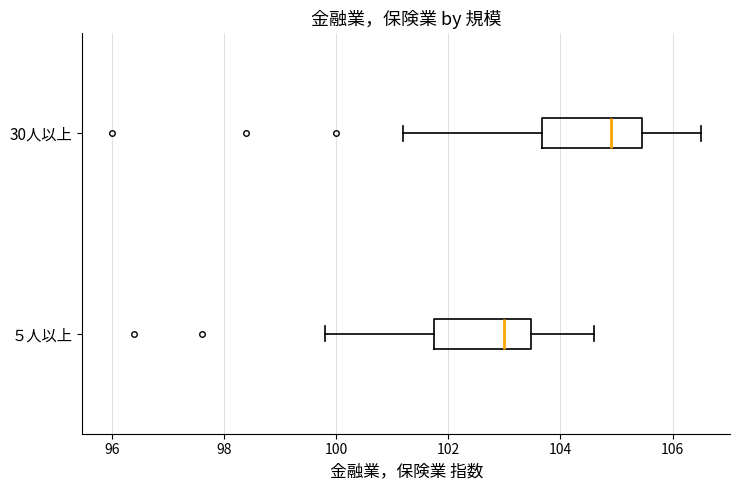

Reading bottom to top, transcribe this box plot: for each box, give where its median line is, the range the box spans, and where its two whiskers end, as read against the x-axis. The values are not printed on the chart, so give them approximately, as read against the axis.

５人以上: median 103.0, box 101.8 to 103.4, whiskers 99.8 to 104.6
30人以上: median 105.0, box 103.6 to 105.4, whiskers 101.2 to 106.6